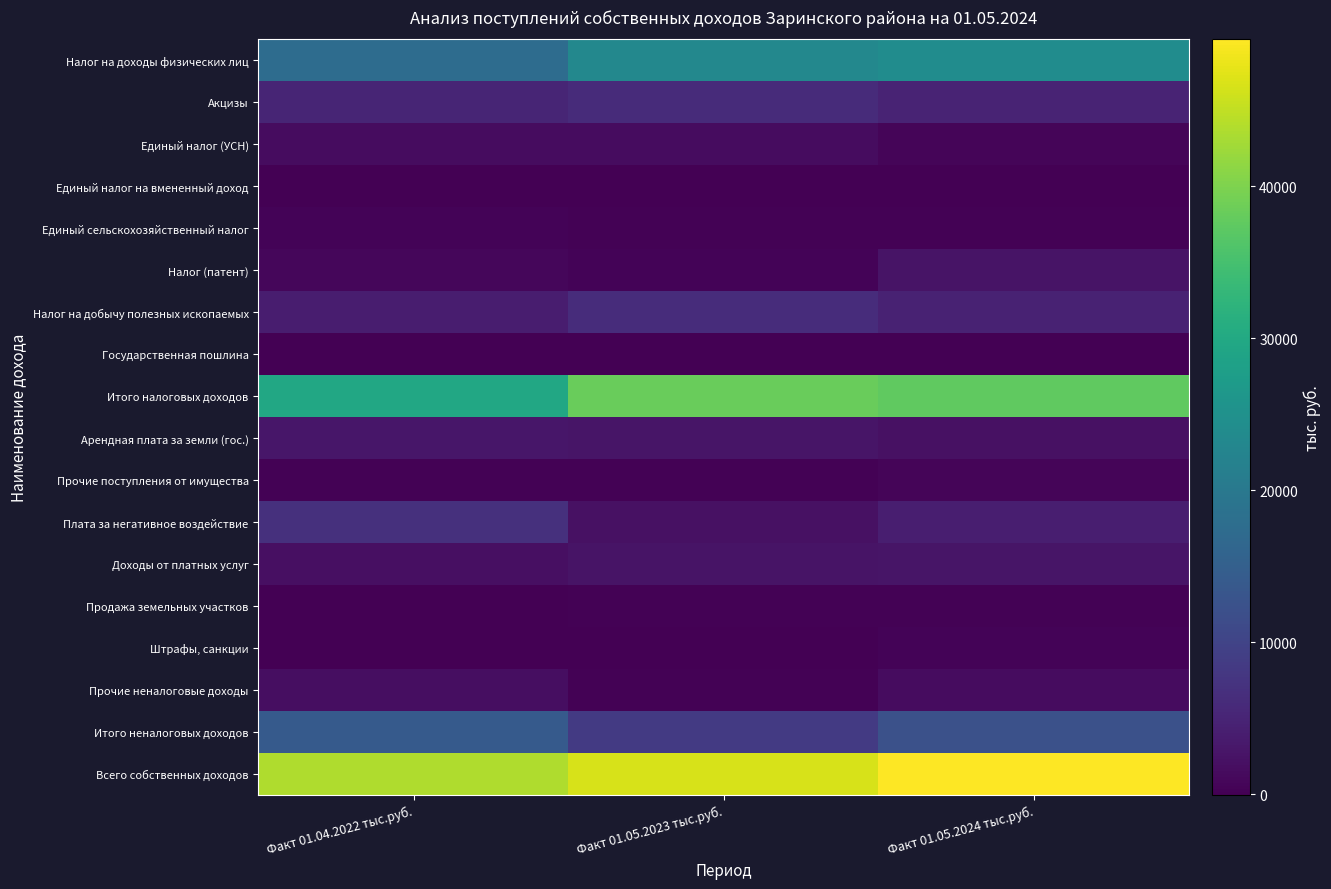

At how many categories does at least one series exceed 40307?

3